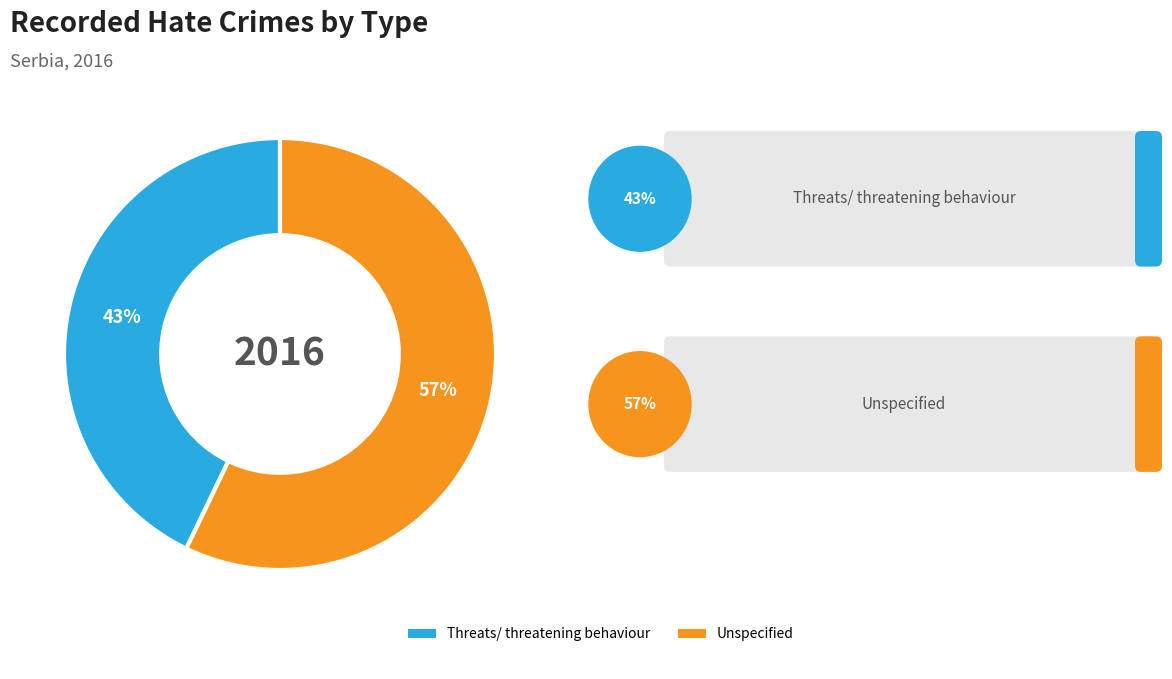

To the nearest percent, what is the difference between the largest and smallest slice percentages?

14%